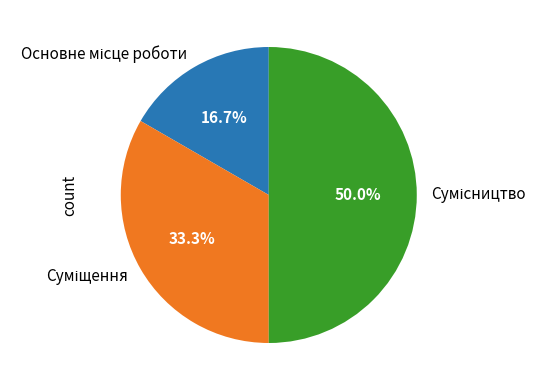

To the nearest percent, what is the combined percentage of Сумісництво and Суміщення?

83%